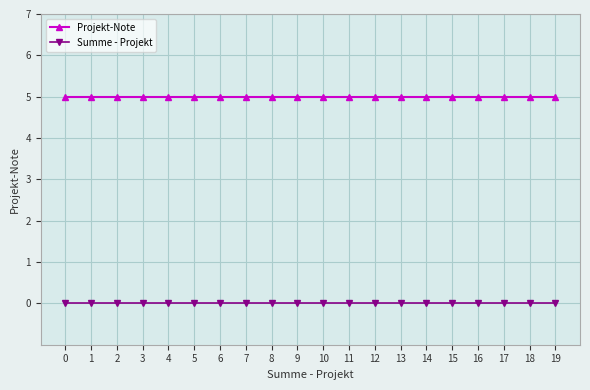

The Projekt-Note series shows 8 at 10. True or false?

False